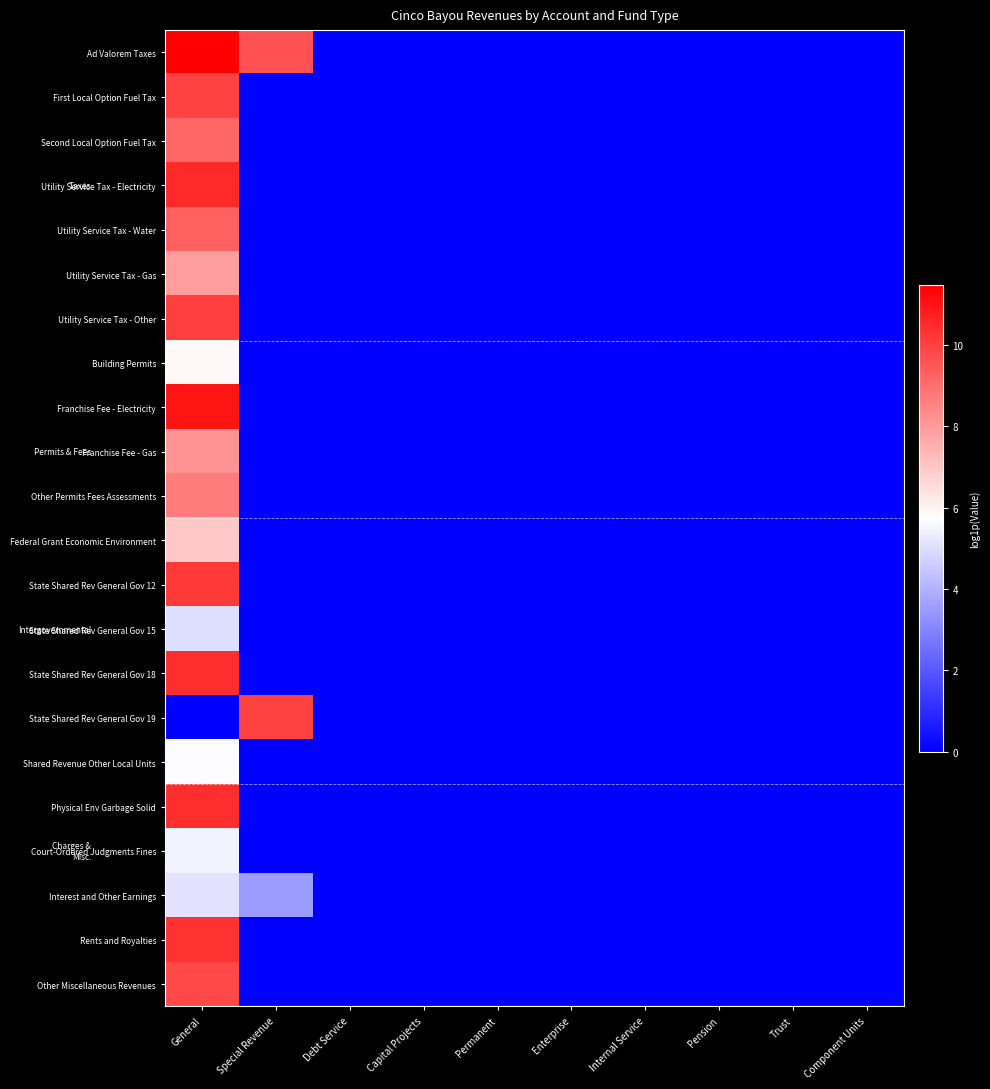

List the series in order of their peak value, highest first.

Ad Valorem Taxes, Franchise Fee - Electricity, Utility Service Tax - Electricity, State Shared Rev General Gov 18, Physical Env Garbage Solid, Rents and Royalties, State Shared Rev General Gov 12, Utility Service Tax - Other, State Shared Rev General Gov 19, First Local Option Fuel Tax, Other Miscellaneous Revenues, Utility Service Tax - Water, Second Local Option Fuel Tax, Other Permits Fees Assessments, Franchise Fee - Gas, Utility Service Tax - Gas, Federal Grant Economic Environment, Building Permits, Shared Revenue Other Local Units, Court-Ordered Judgments Fines, Interest and Other Earnings, State Shared Rev General Gov 15